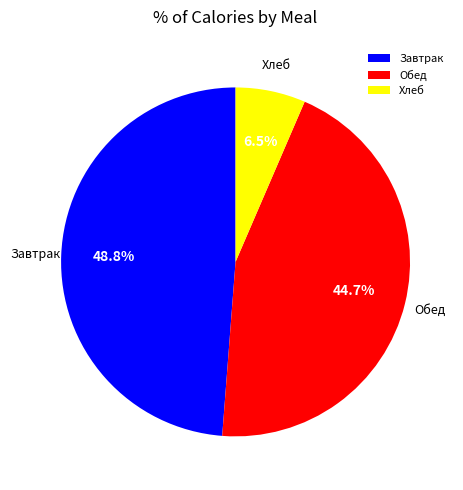

Rank the categories by value from lowest to highest.

Хлеб, Обед, Завтрак